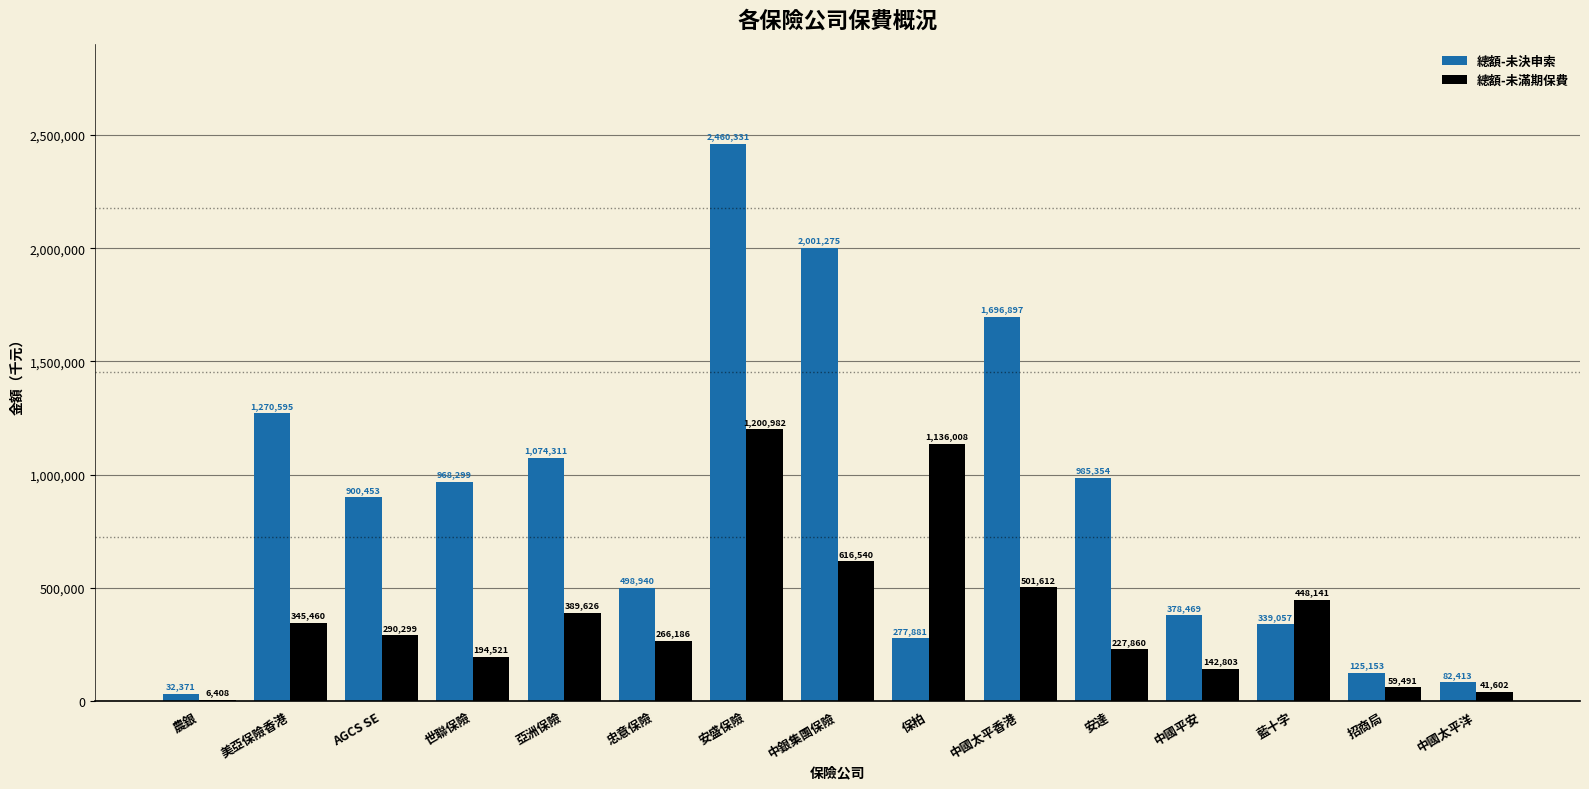

What is the maximum value for 總額-未決申索?

2460331